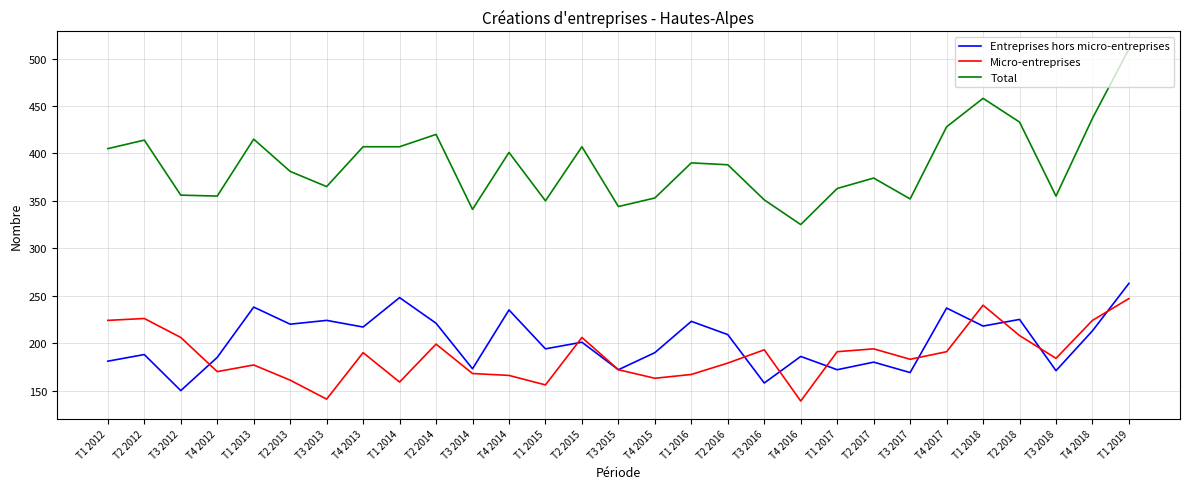

Which series has the largest total across all categories?

Total